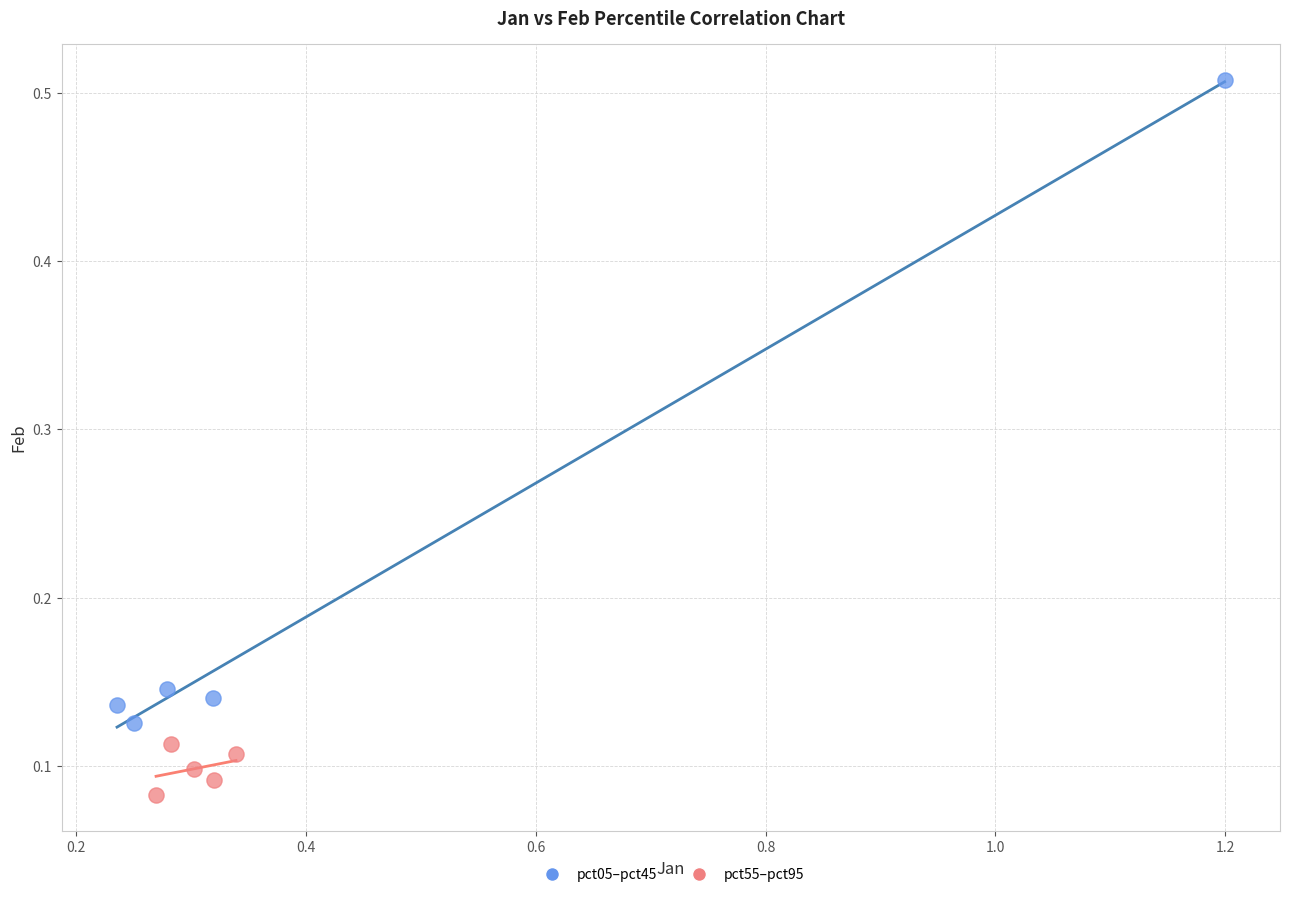

Which series contains the highest Y value?

pct05–pct45